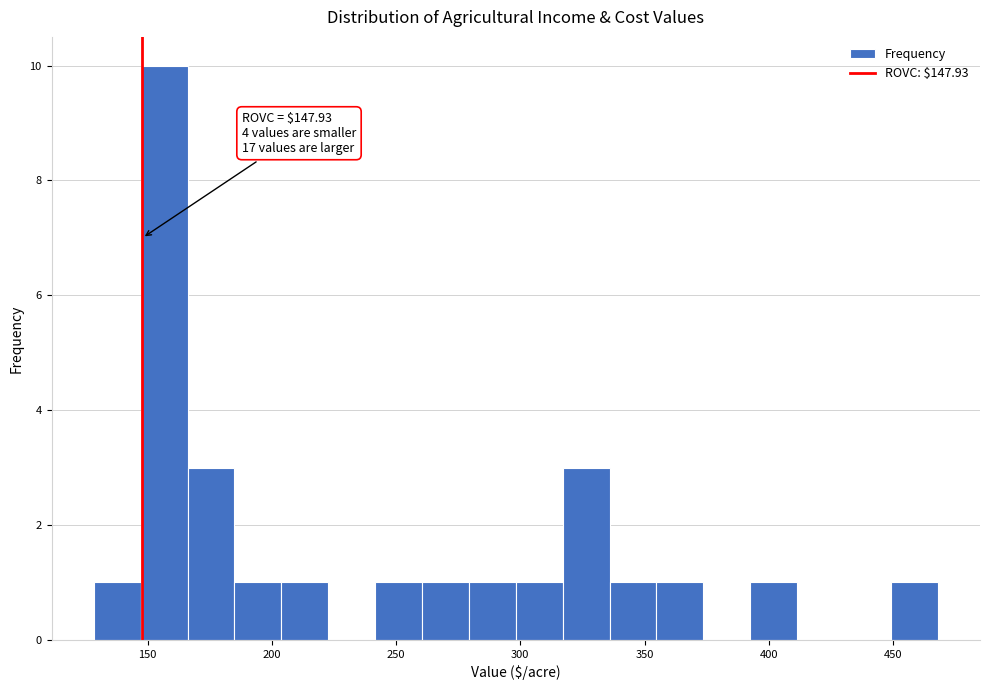

Around what value on the x-axis is the tallest bar? Give the approximate position of its centre, as read against the axis.

155